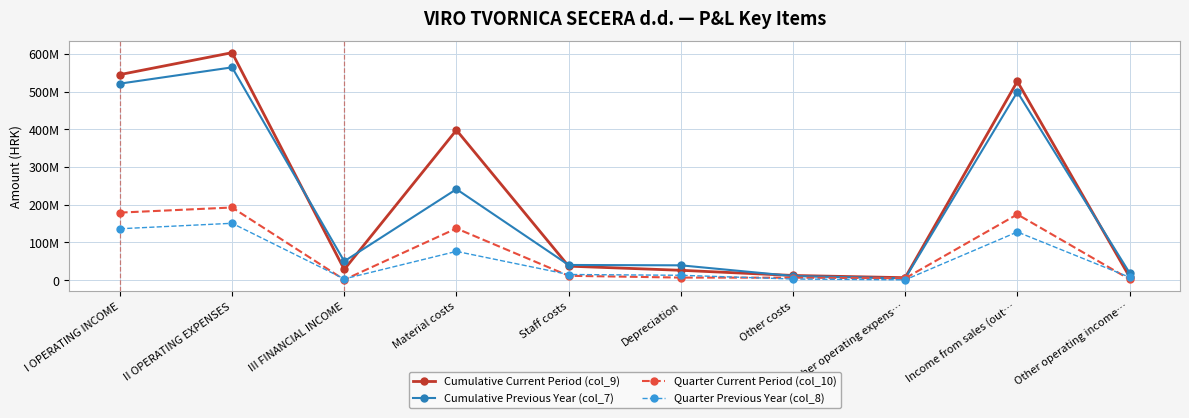

Does the chart have visible grid lines?

Yes